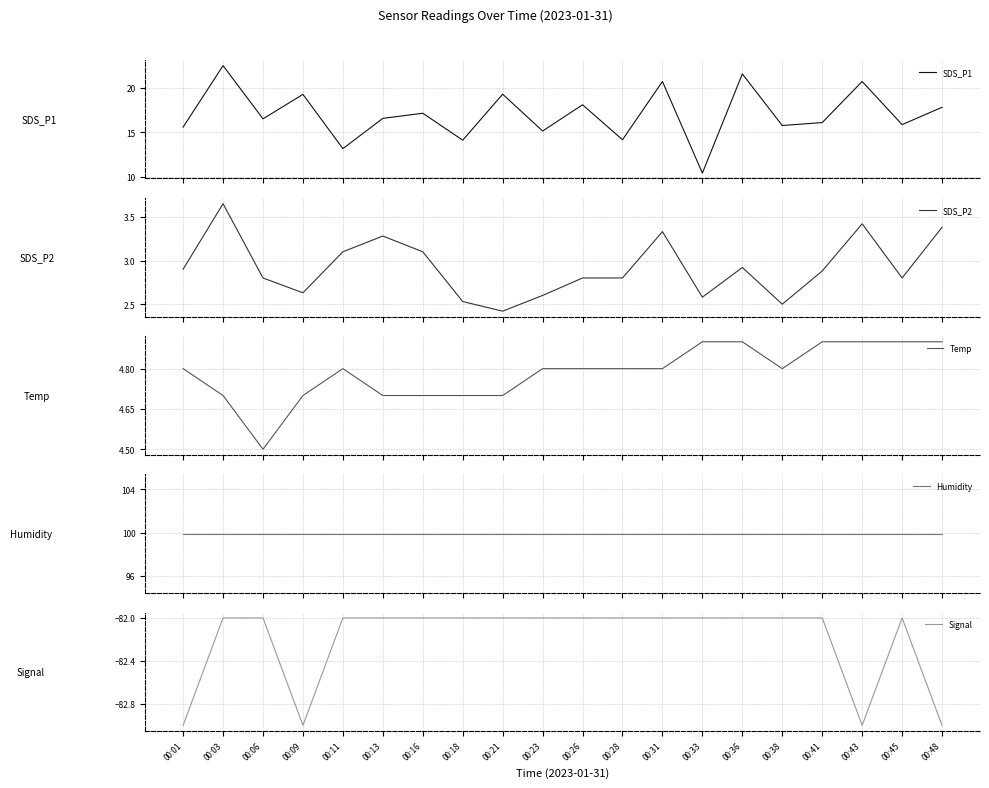

What is the total value across all series at 00:01?

40.2